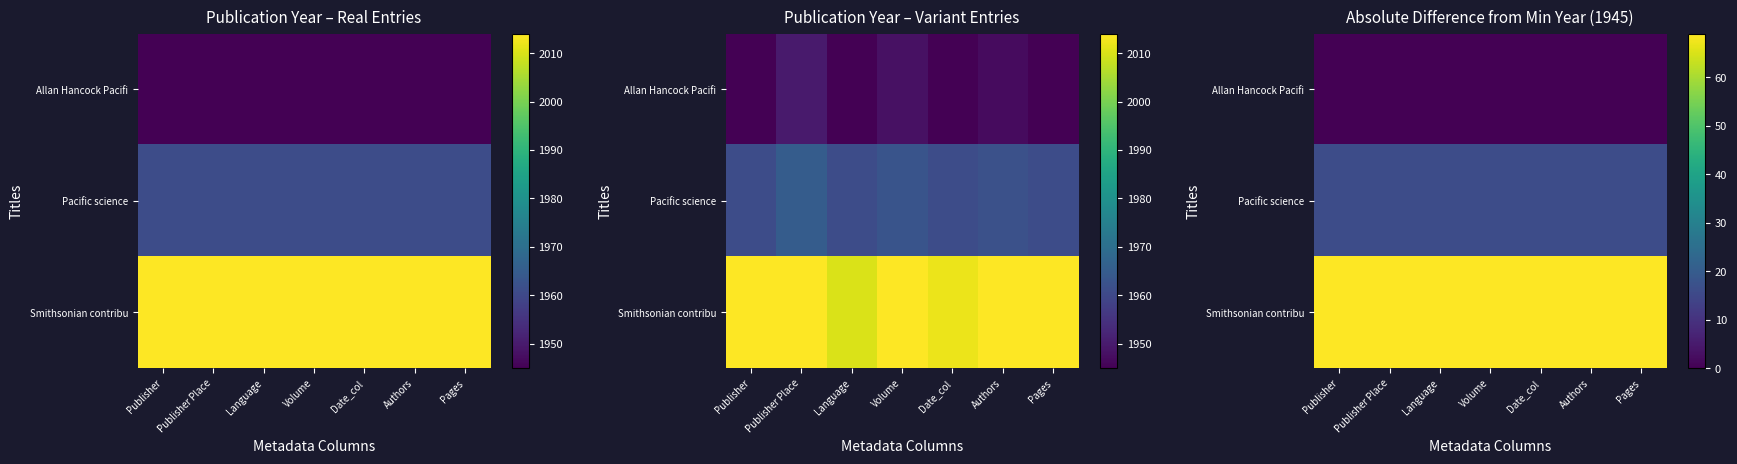

True or false: Smithsonian contribu has a value of 119 at Volume.

False